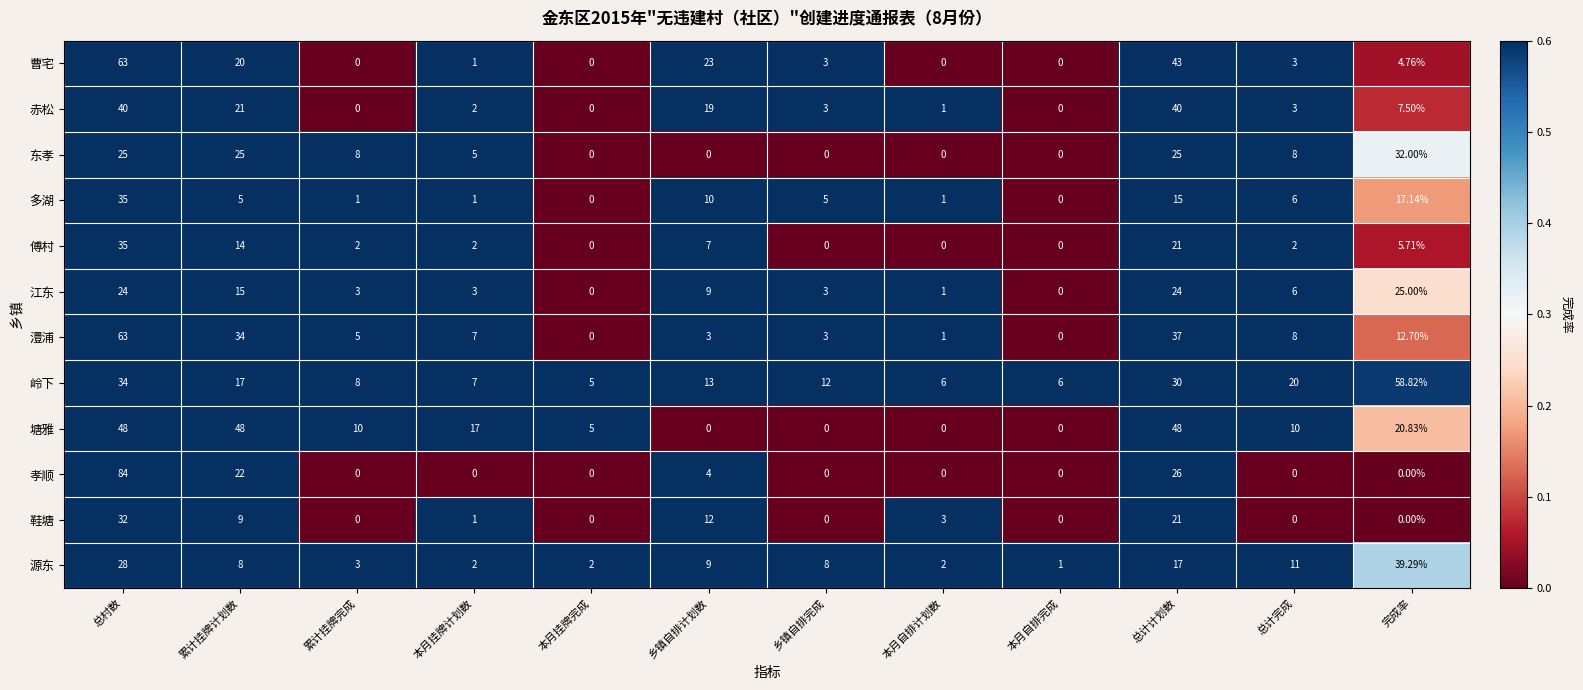

At which label does 澧浦 reach its peak?

总村数